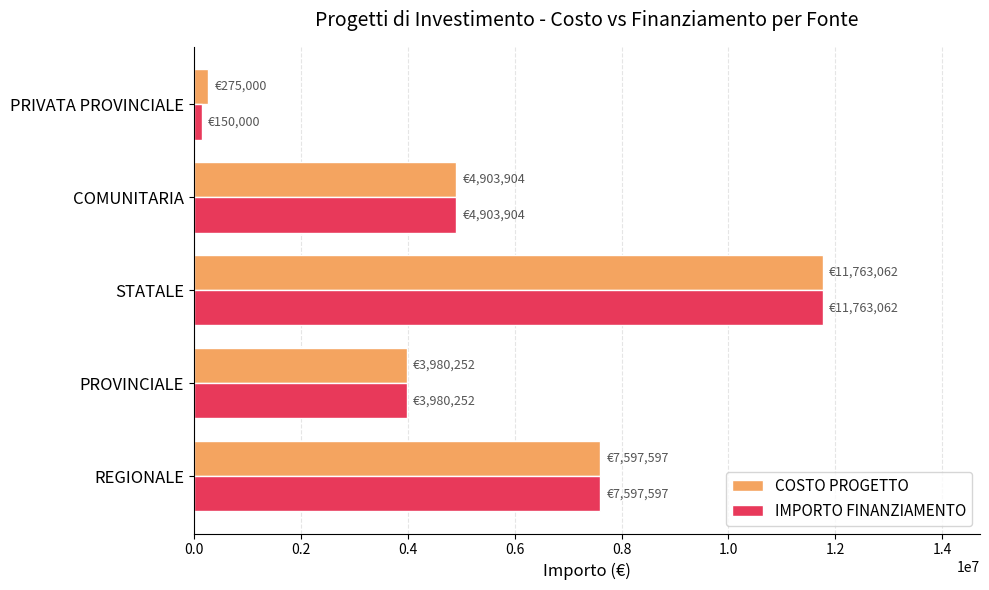

At which category is the sum across all series the highest?

STATALE